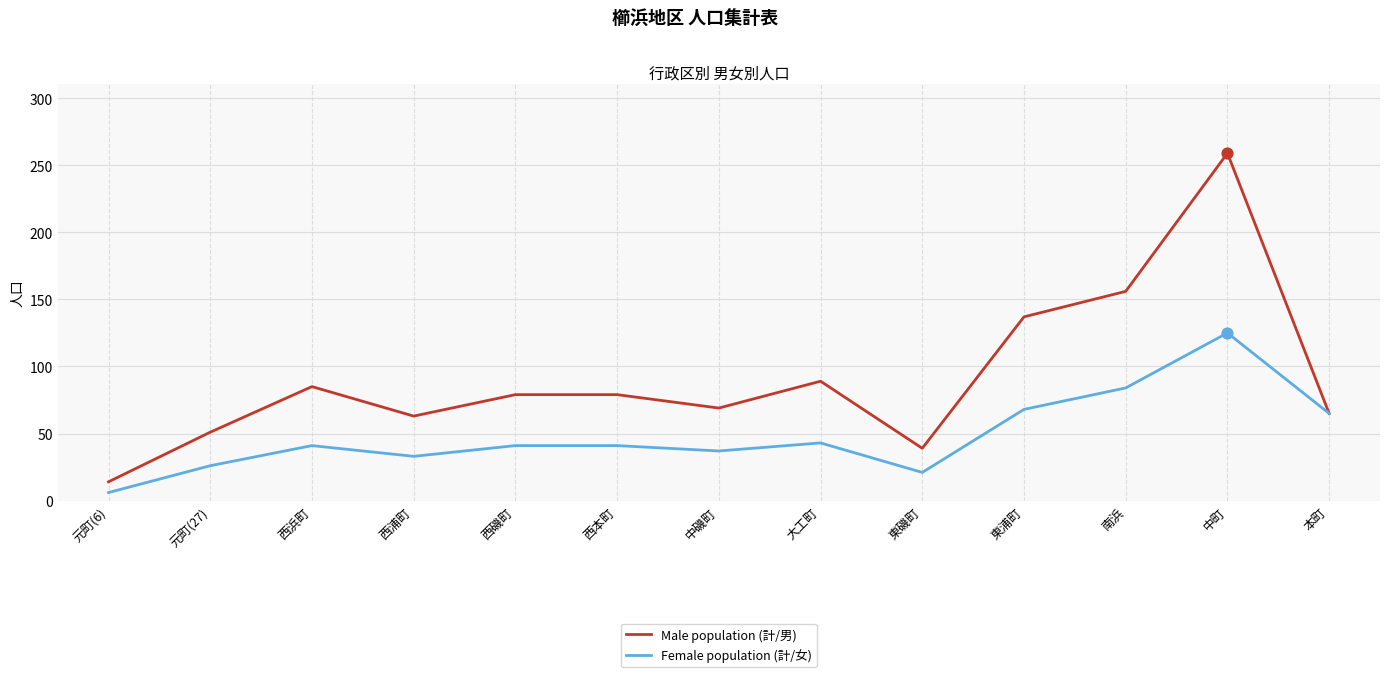

Which series has the largest total across all categories?

Male population (計/男)